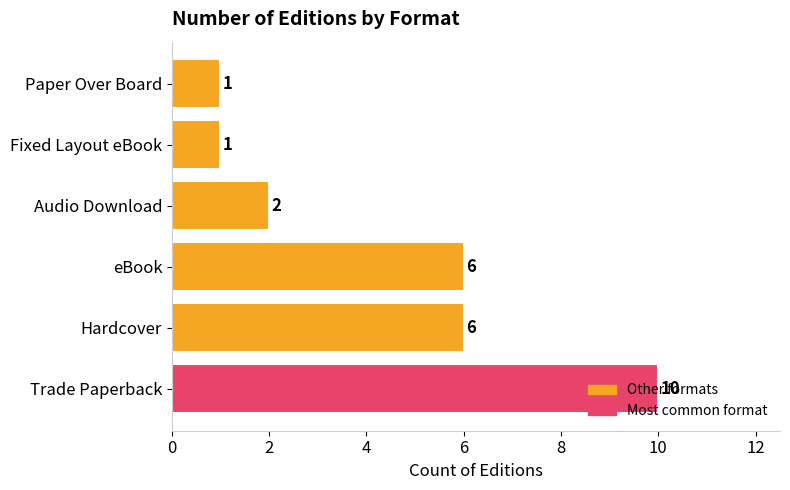

Which category has the highest value across all series?

Trade Paperback